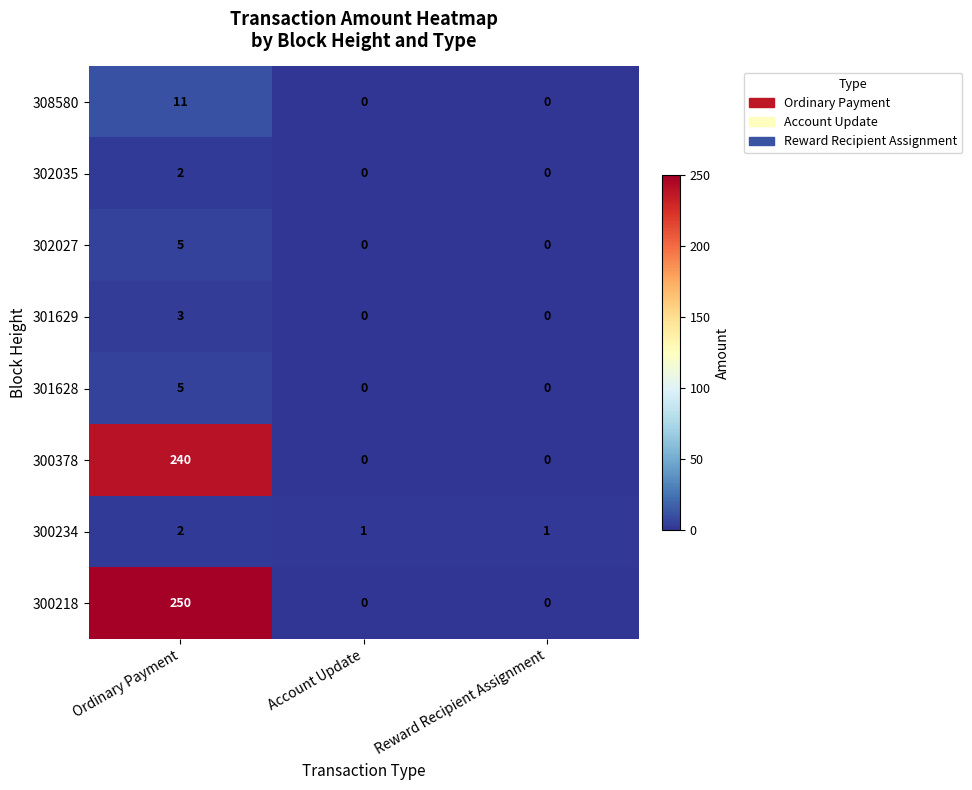

What is the maximum value for 302027?

5